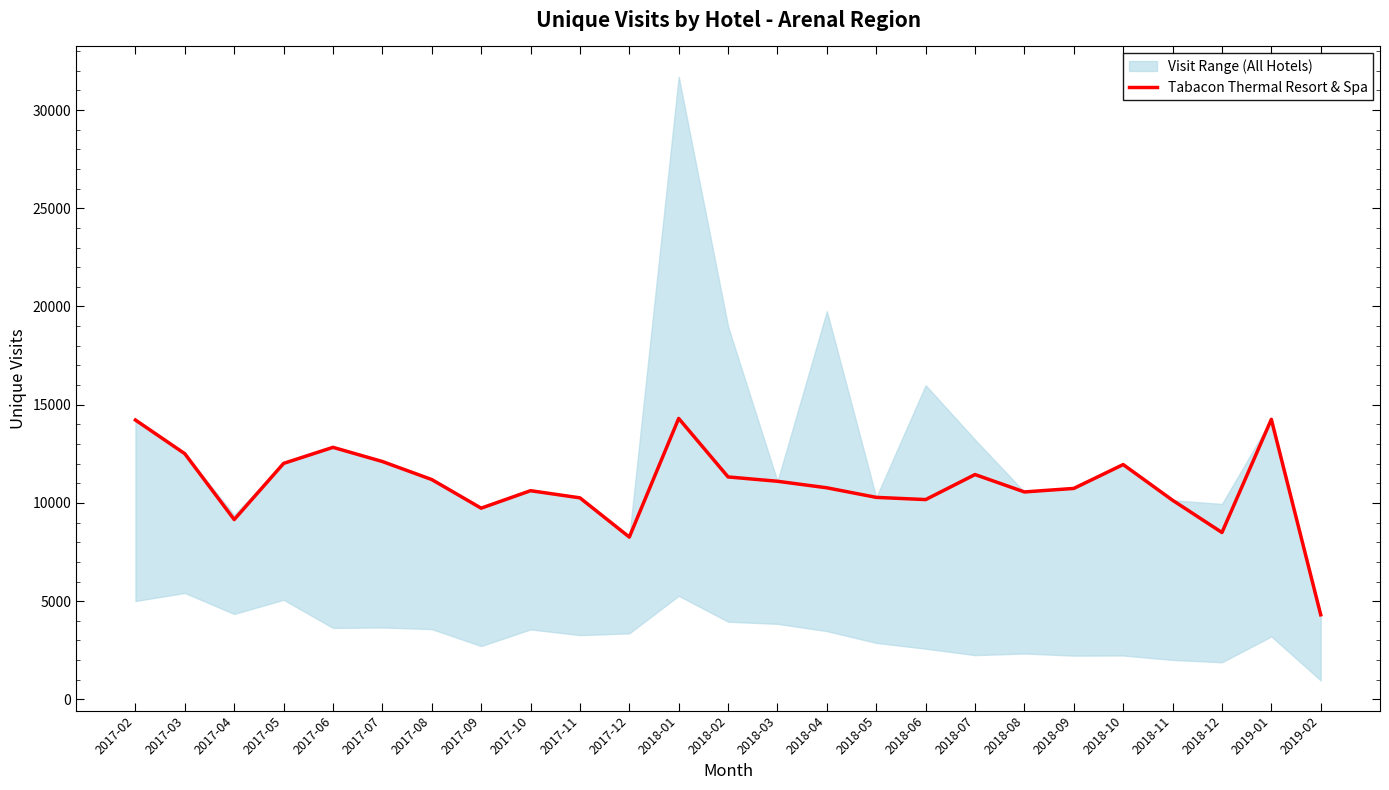

Count the number of categories in the chart.

25